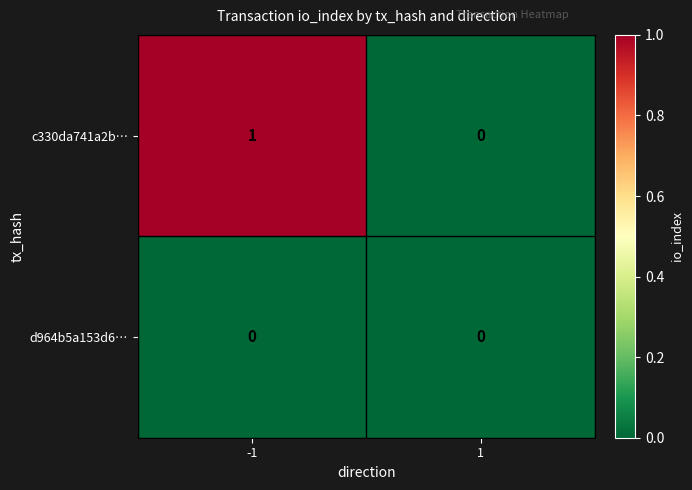

Which series has the largest total across all categories?

c330da741a2b…